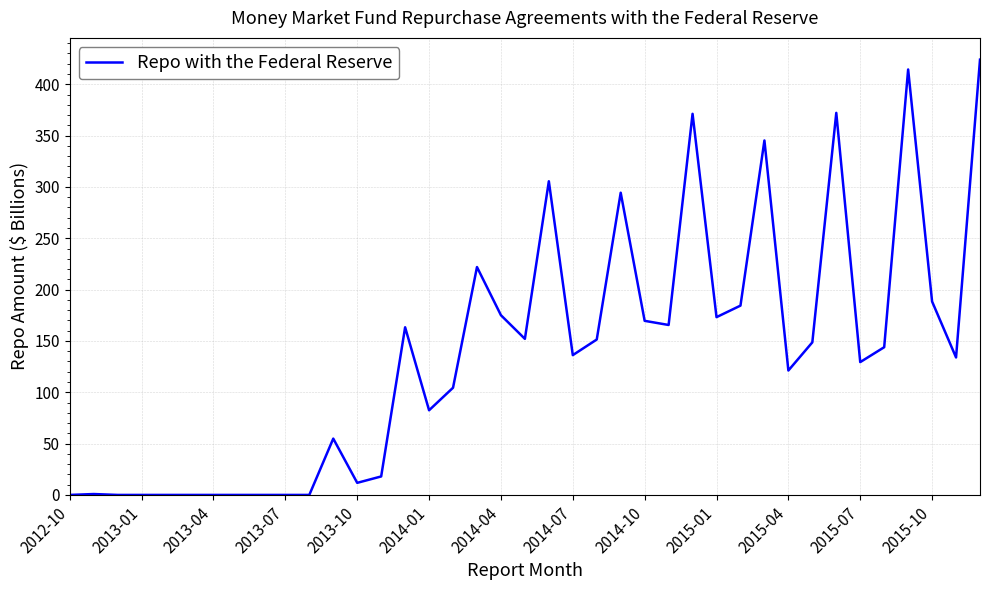

Count the number of values greater than 136.

20